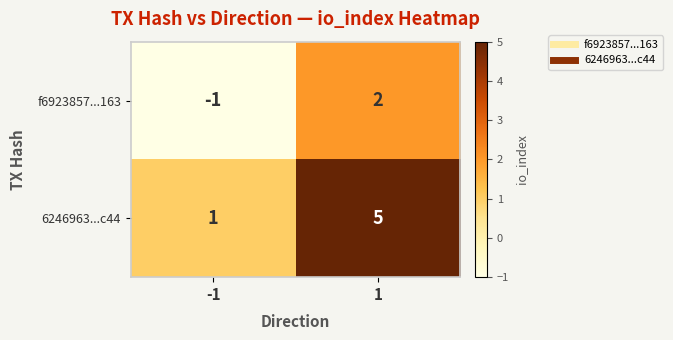

What is the total value across all series at 1?

7